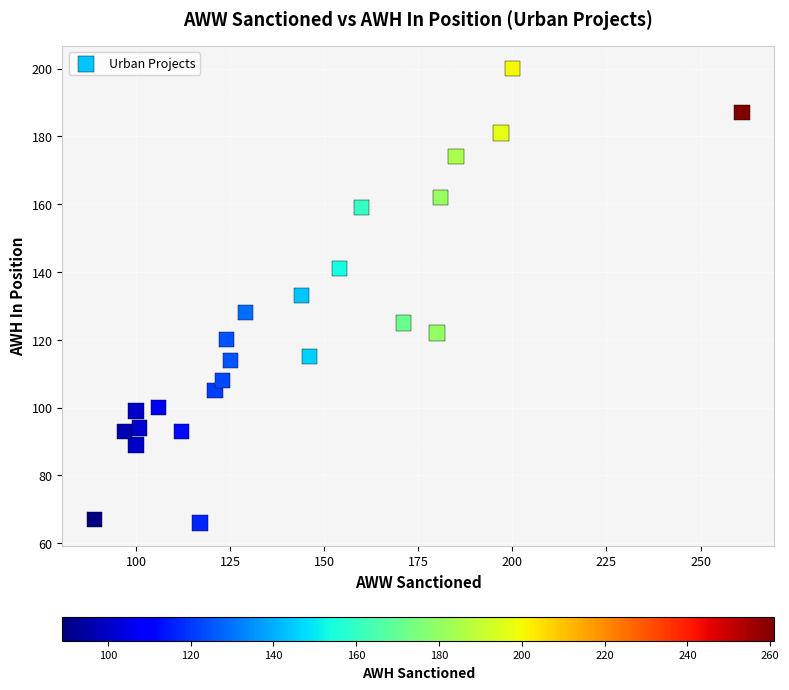

What is the range of Y values (max minus min)?

134